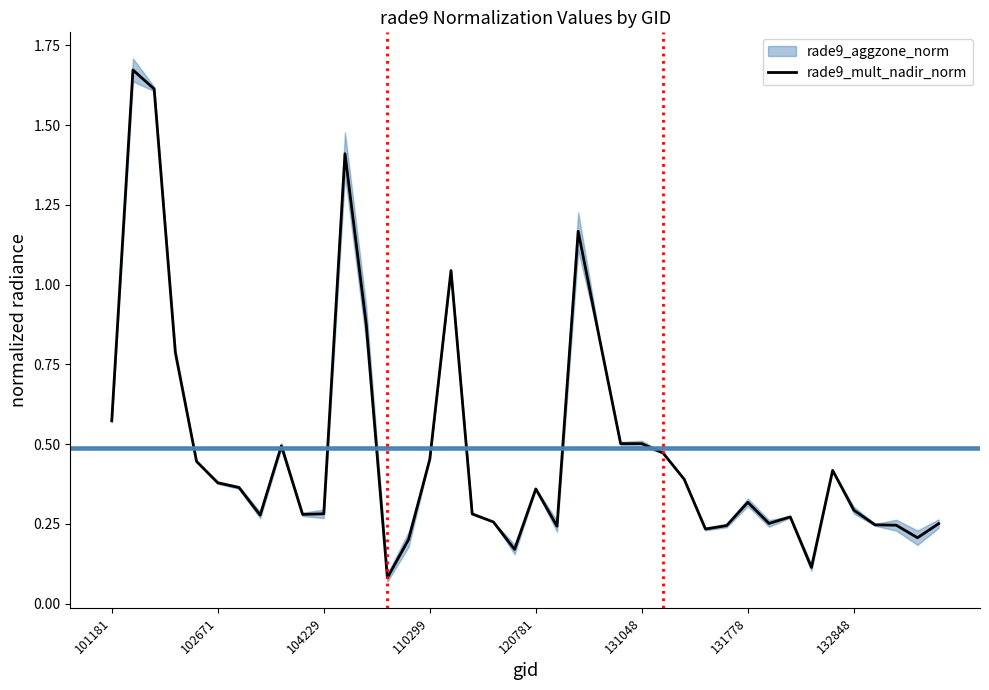

Which category has the lowest value across all series?

13